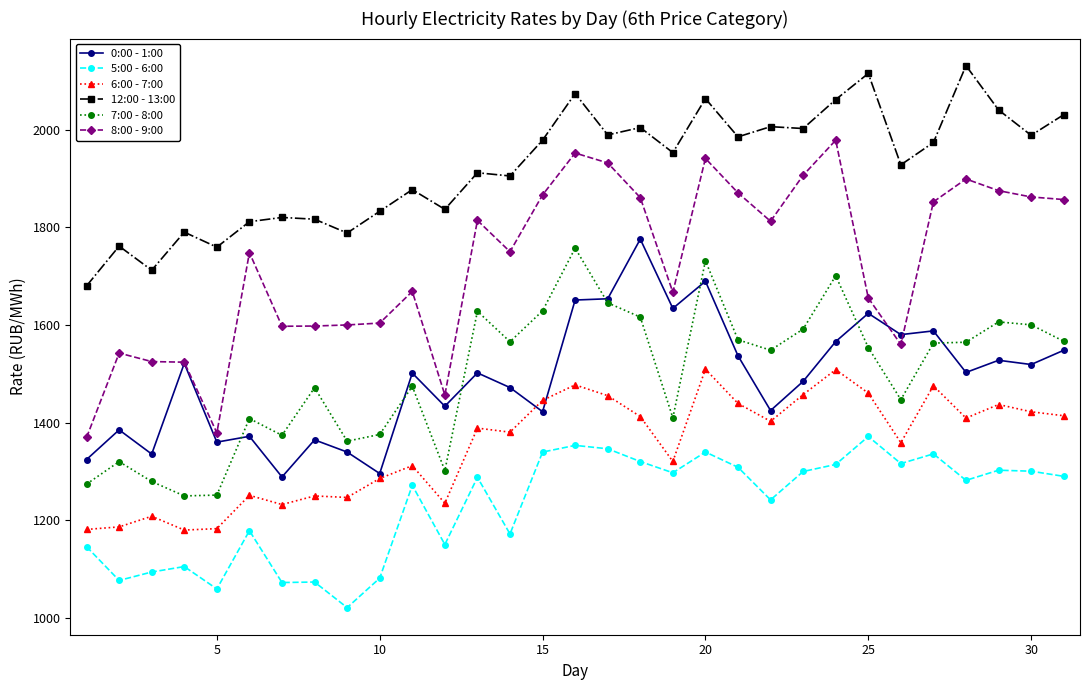

Which series has the largest total across all categories?

12:00 - 13:00